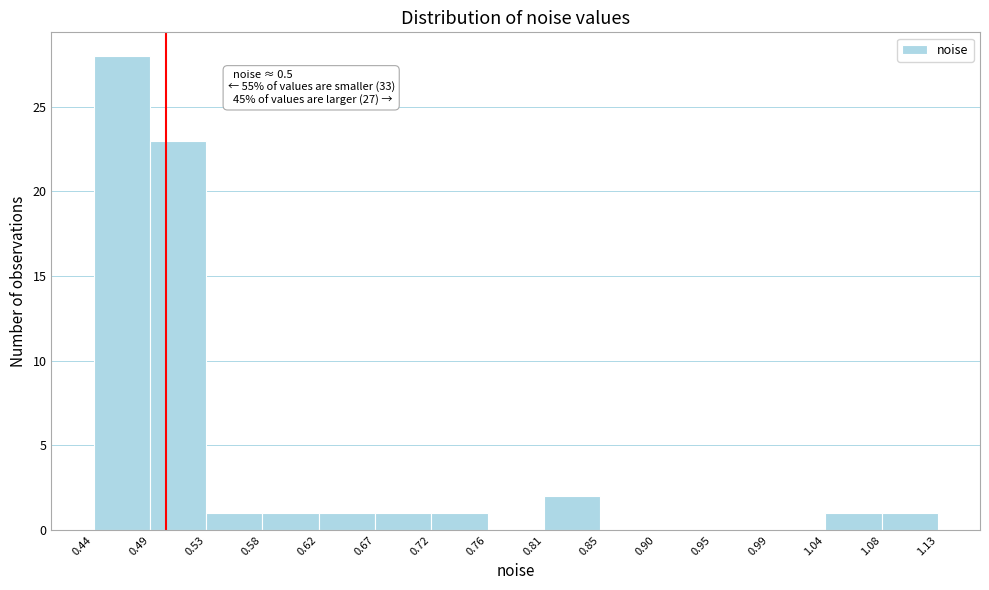

Which range on the x-axis has the tallest bar?

0.44 to 0.49